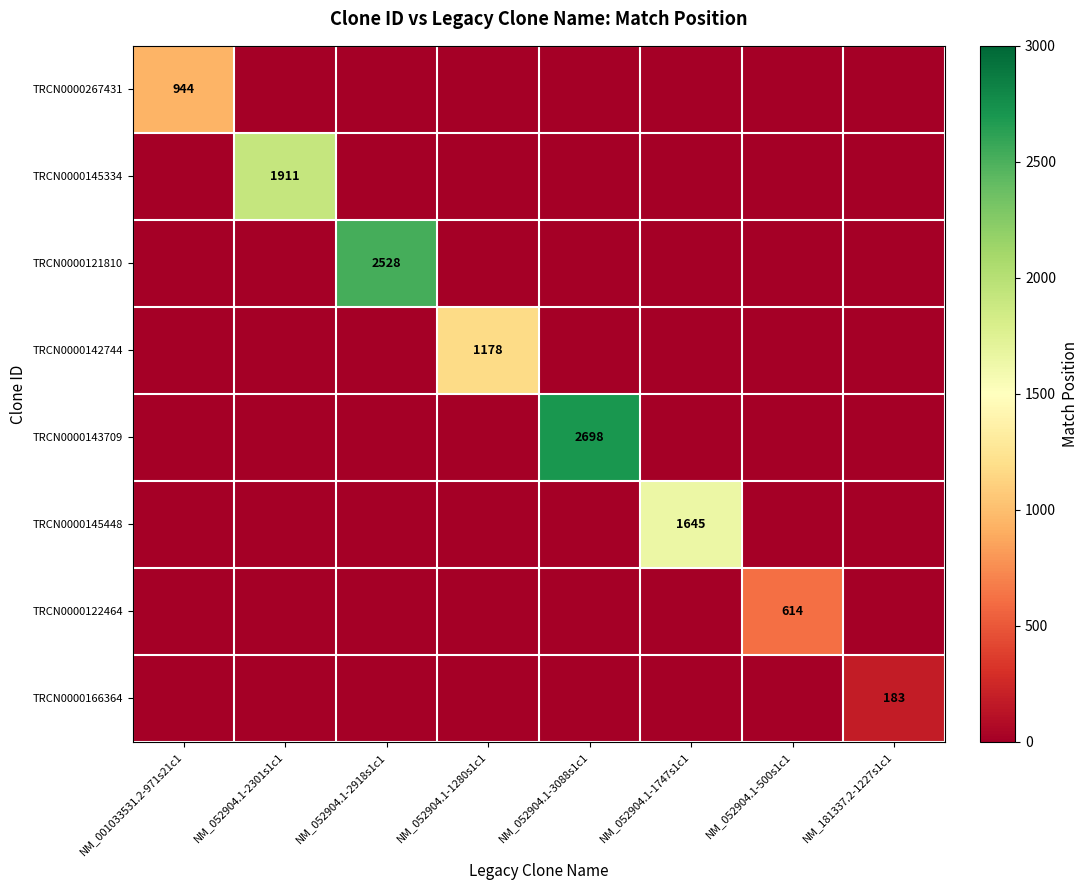

How many data points in TRCN0000145448 are above 0?

1